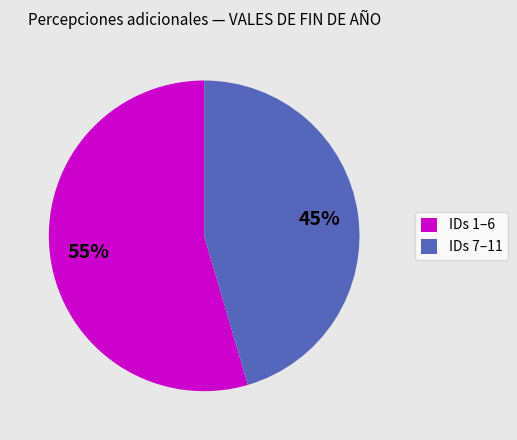

To the nearest percent, what is the combined percentage of IDs 7–11 and IDs 1–6?

100%